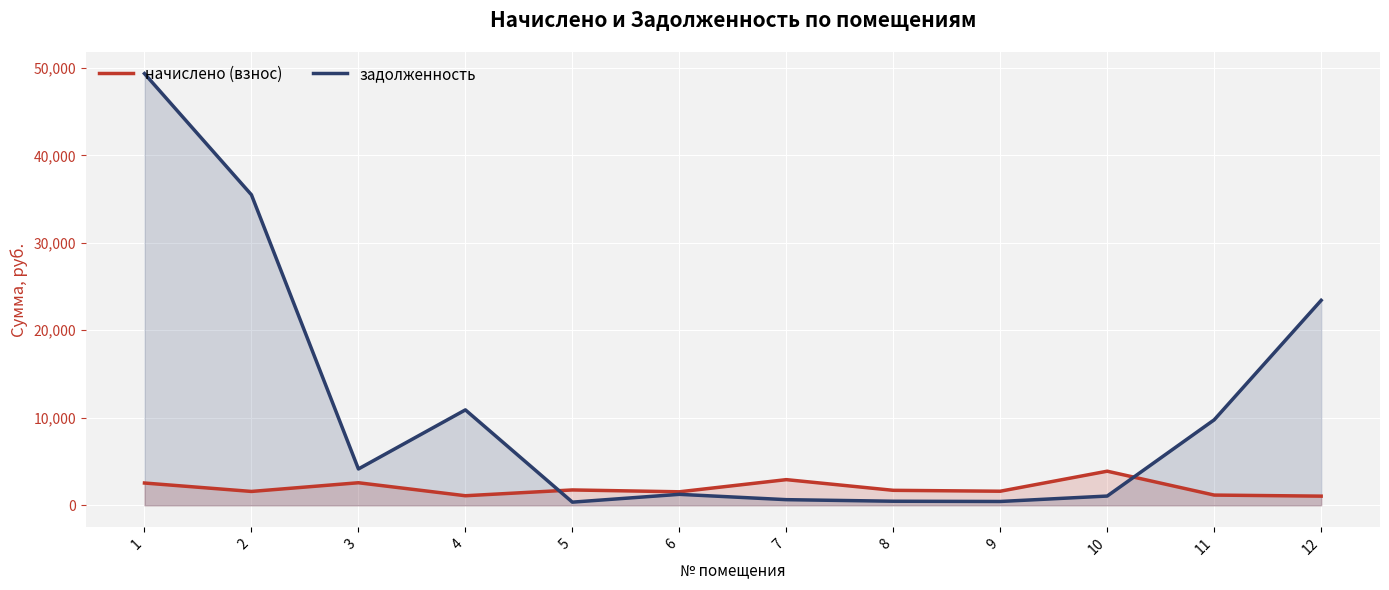

Which has a higher value, 11 or 3?

3